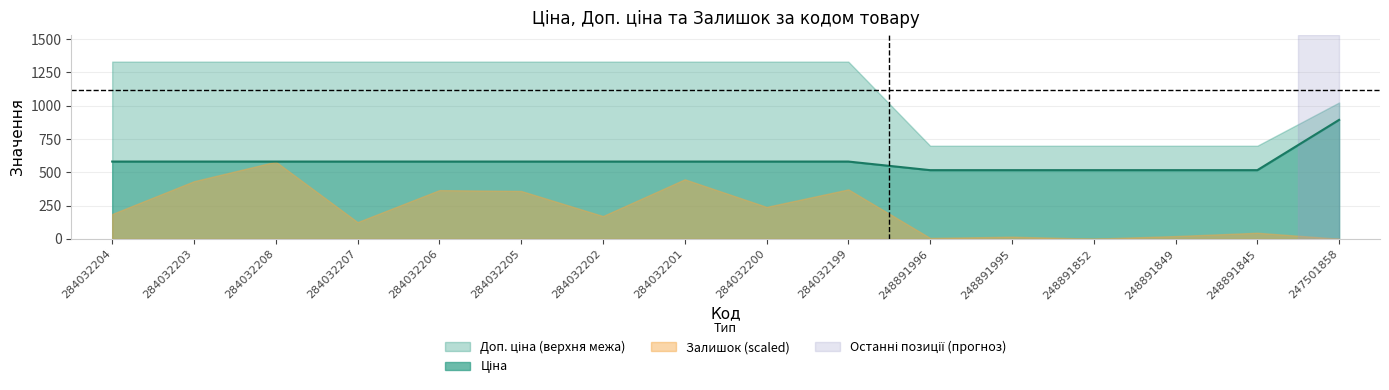

What is the value of the Залишок point at the 14th from the left?

36.0